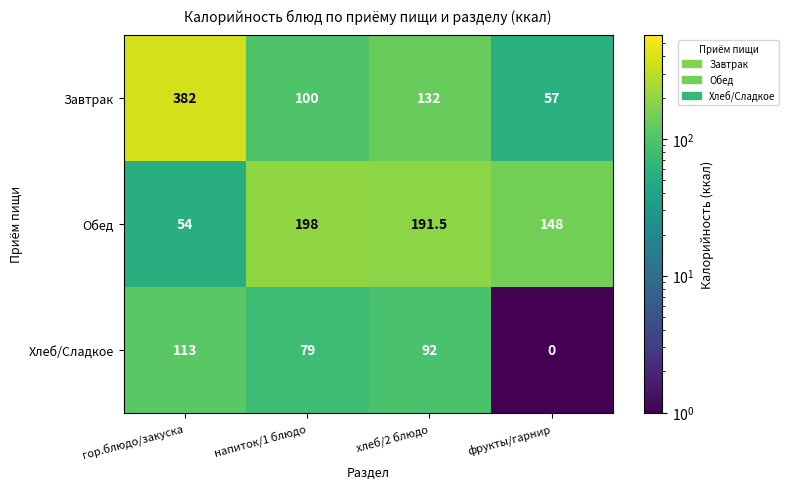

How many values in the Завтрак series are below 132?

2